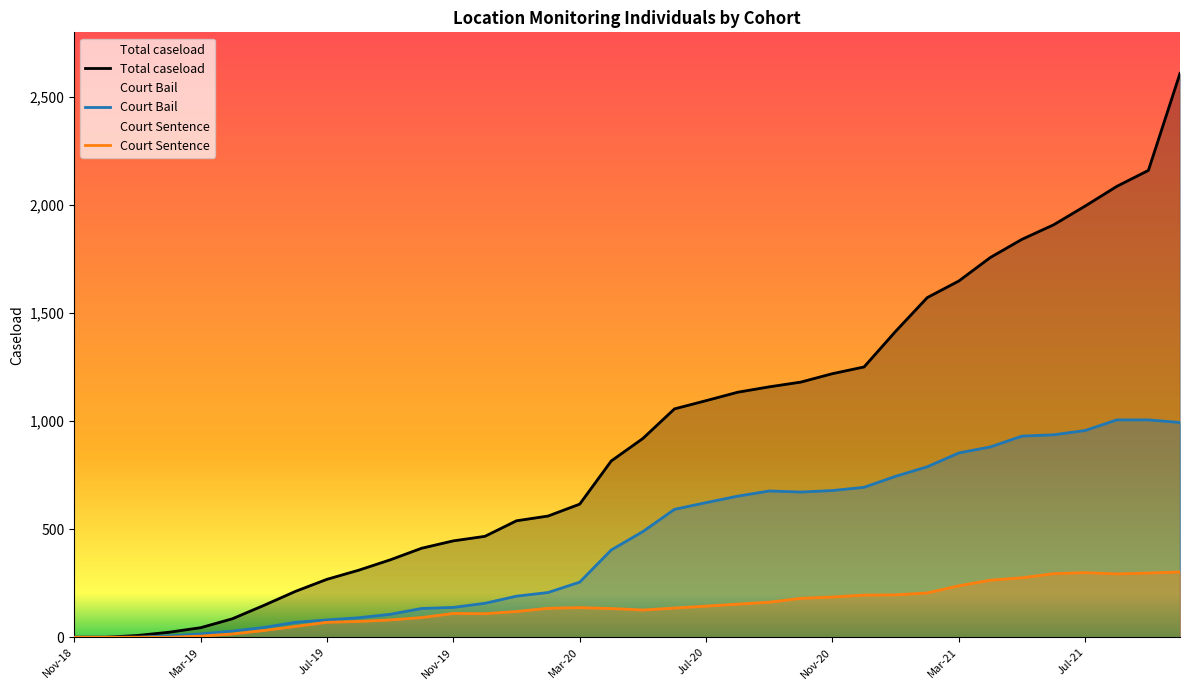

What is the label of the 3rd point from the right?

Aug-21